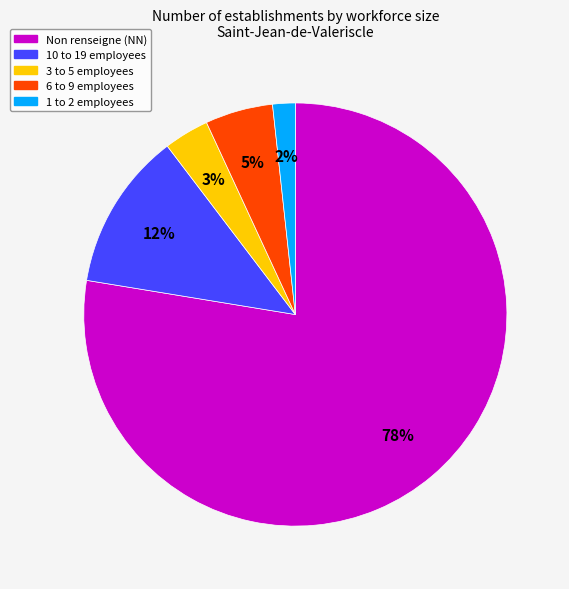

To the nearest percent, what is the average slice percentage?

20%